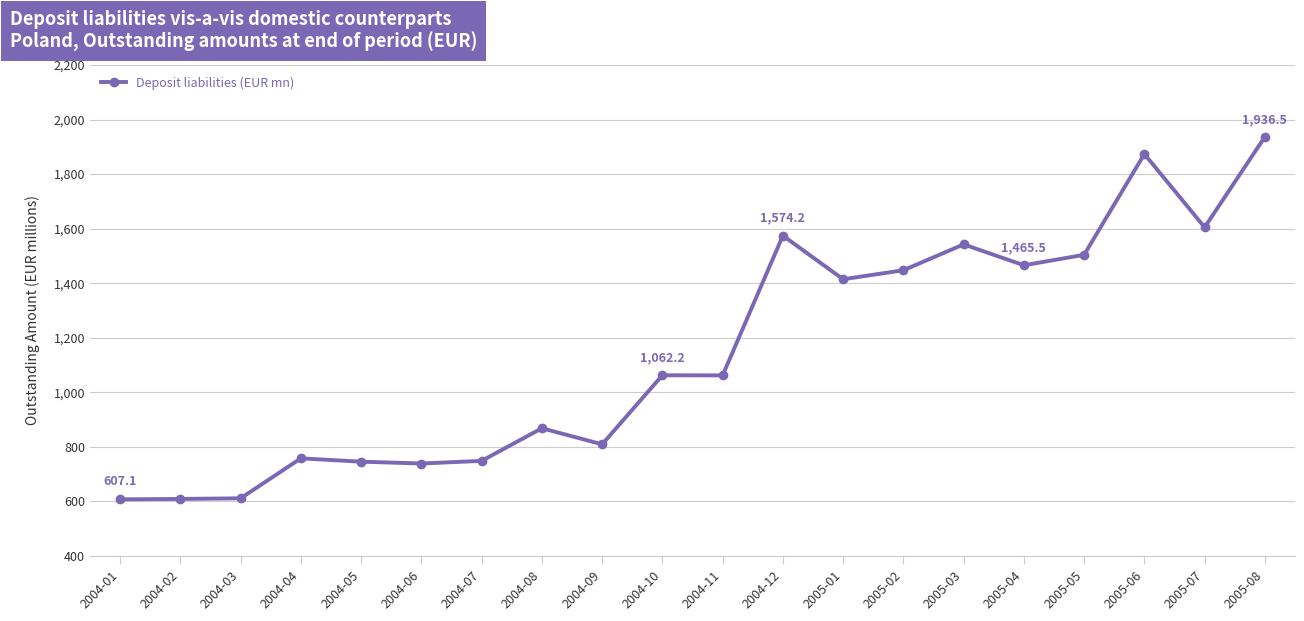

How many lines are shown in the chart?

1